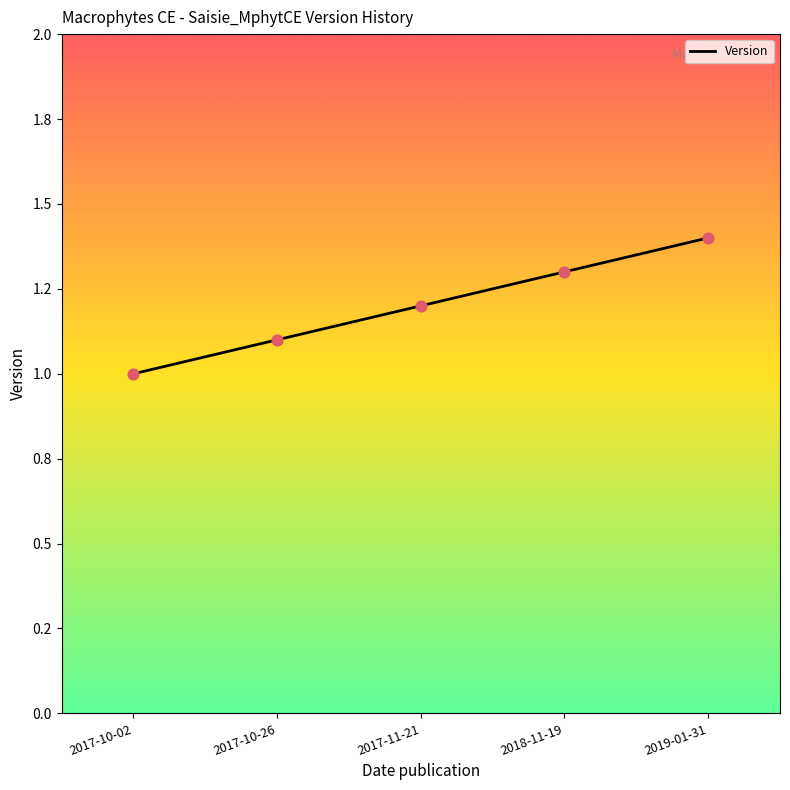

What is the change in value from 2017-10-26 to 2019-01-31?

+0.3